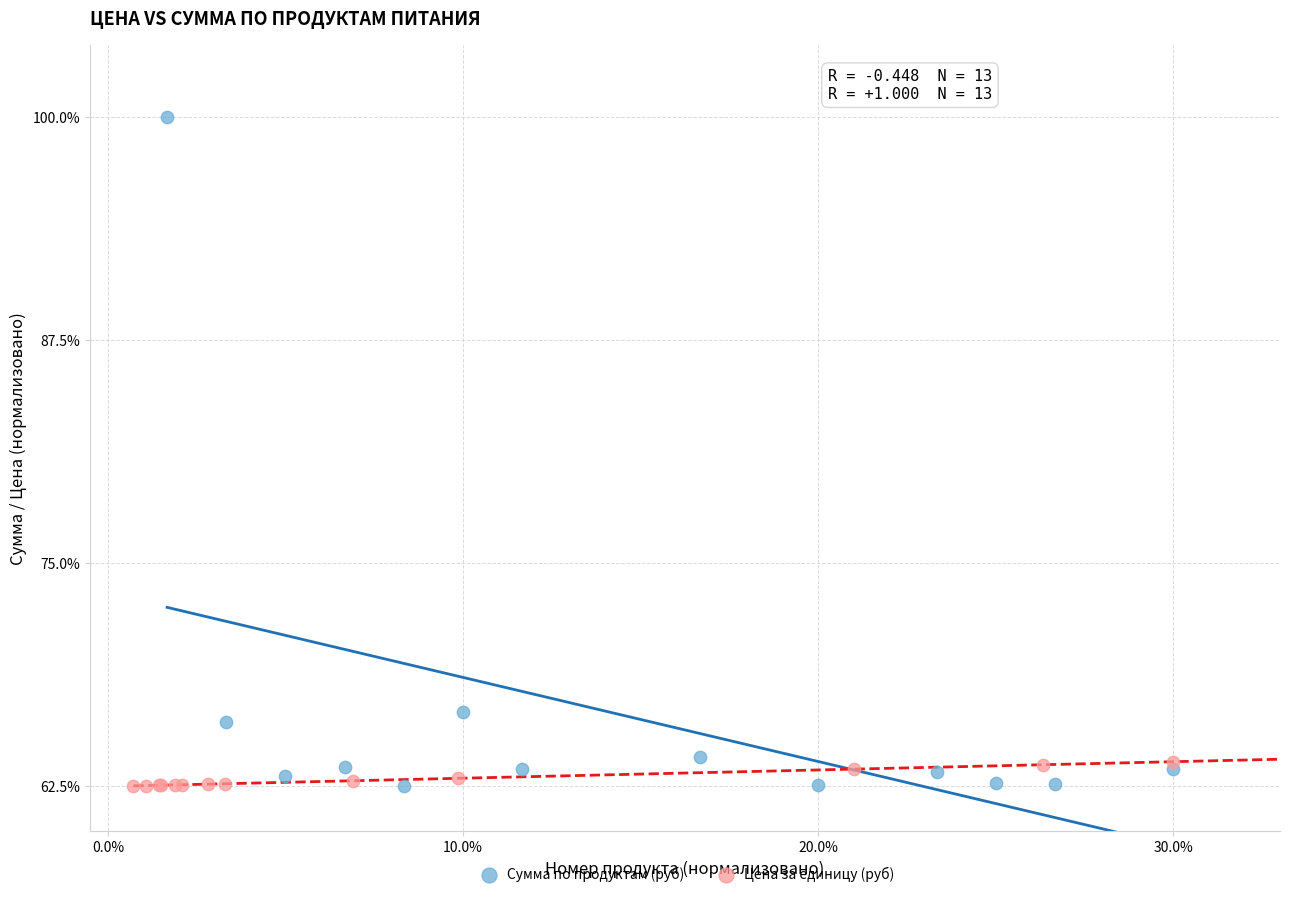

What are all the series names shown in the legend?

Сумма по продуктам (руб), Цена за единицу (руб)